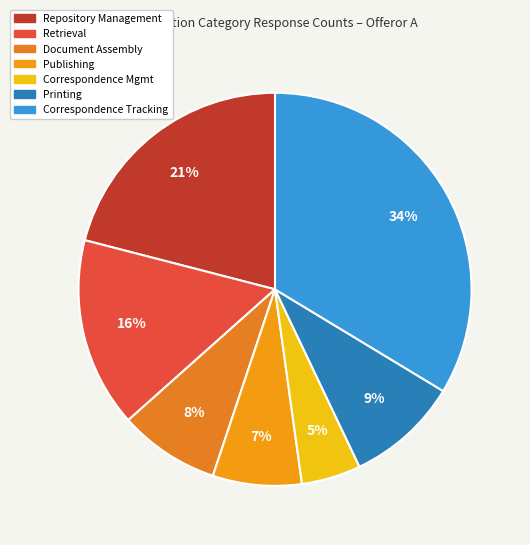

Is there a majority slice in this chart?

No